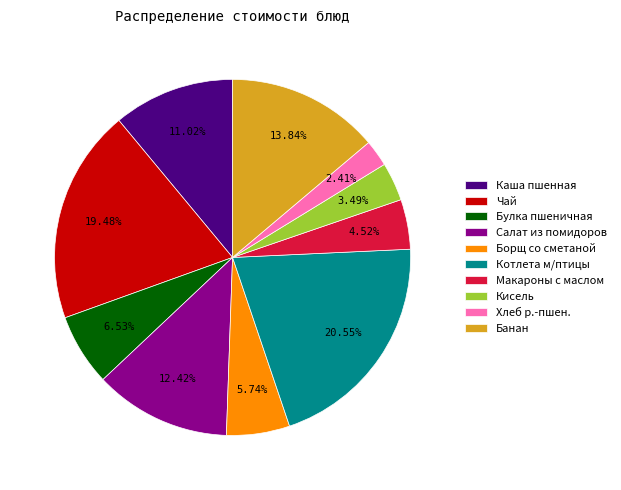

How many slices are in this pie chart?

10